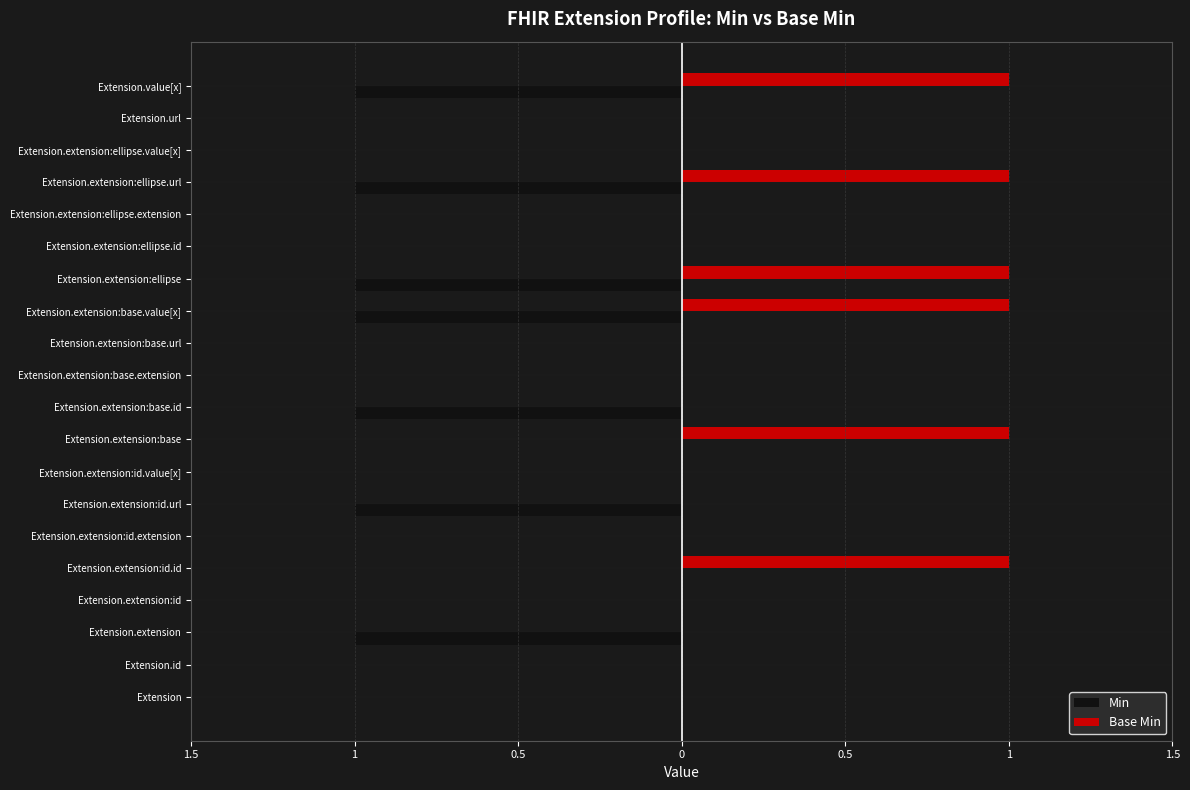

Which series has the widest spread of values?

Min